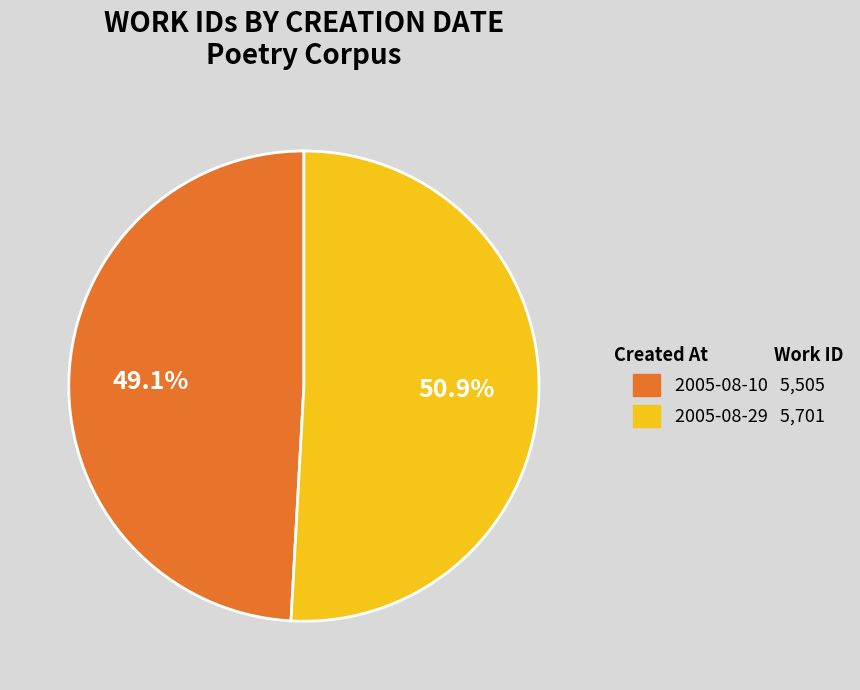

Which category has the smallest portion of the pie?

2005-08-10